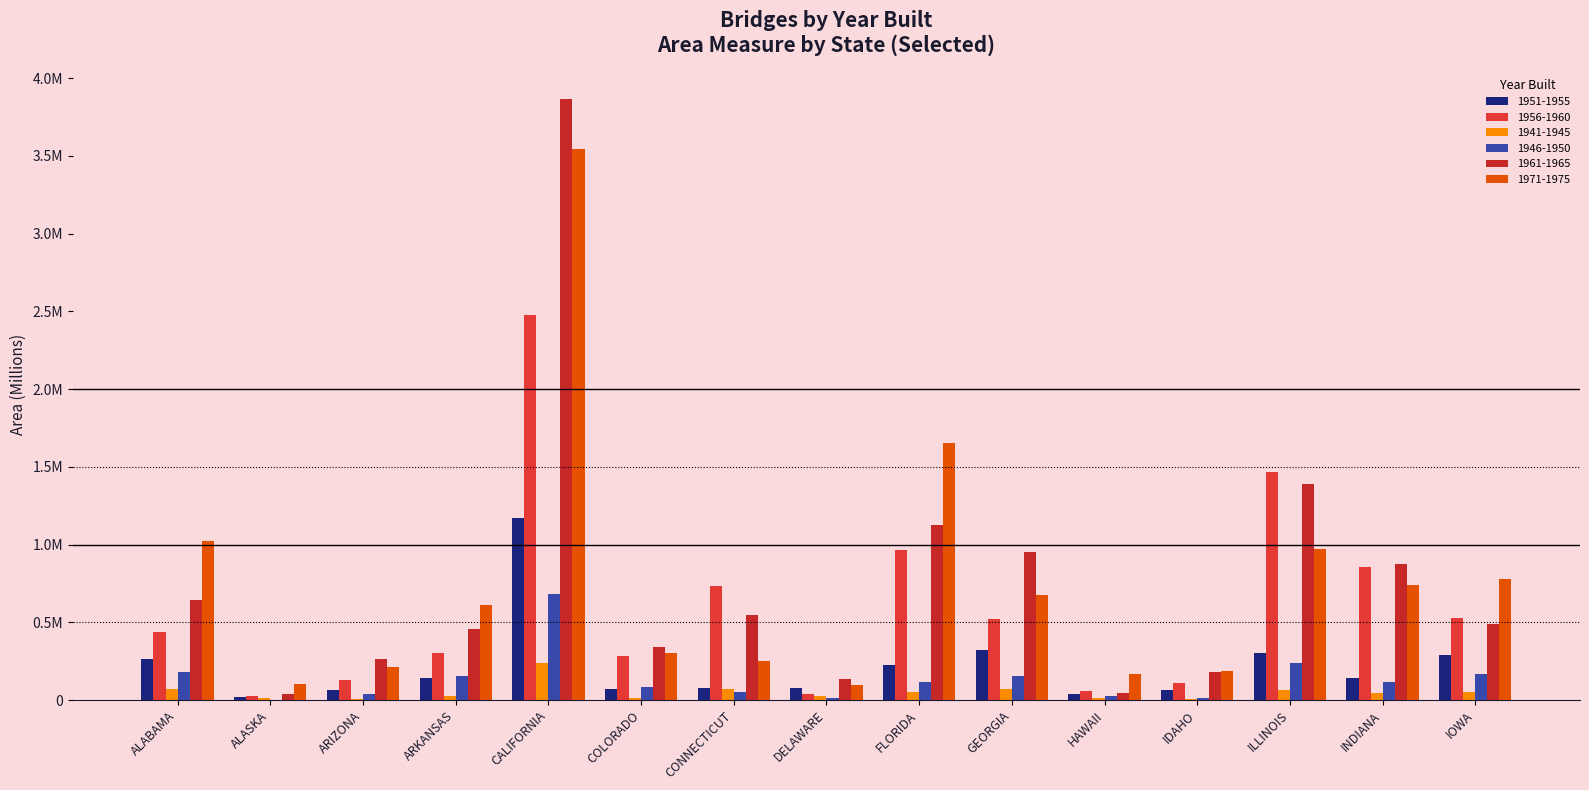

Which series changed the most between FLORIDA and INDIANA?

1971-1975